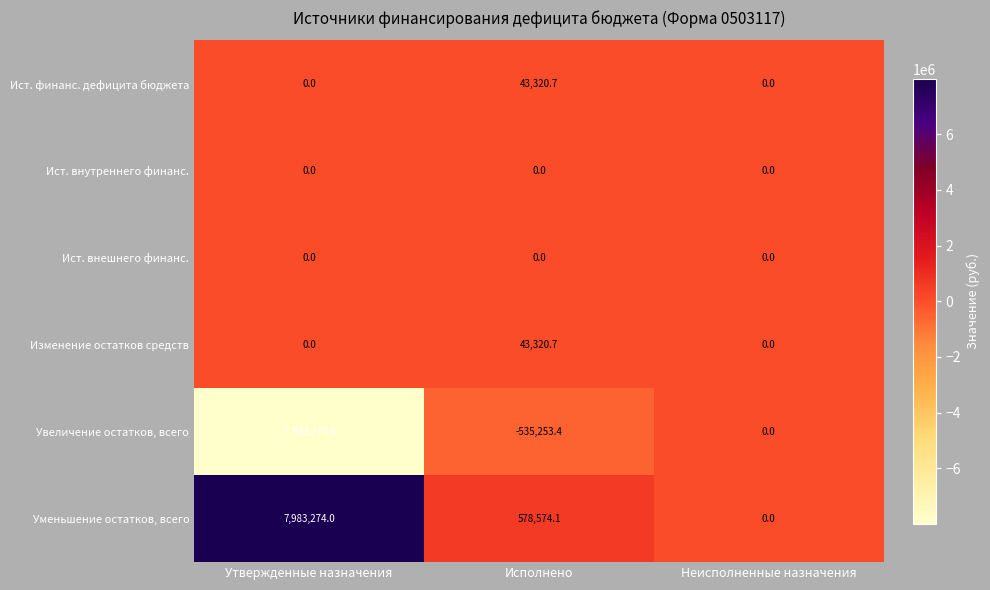

Which series changed the most between Исполнено and Неисполненные назначения?

Уменьшение остатков, всего